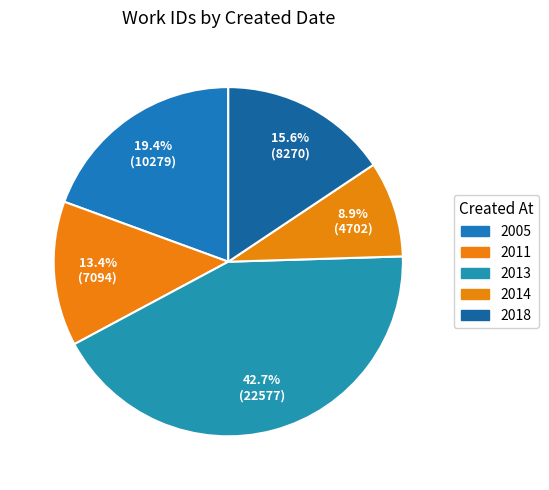

Count the number of slices in the pie.

5